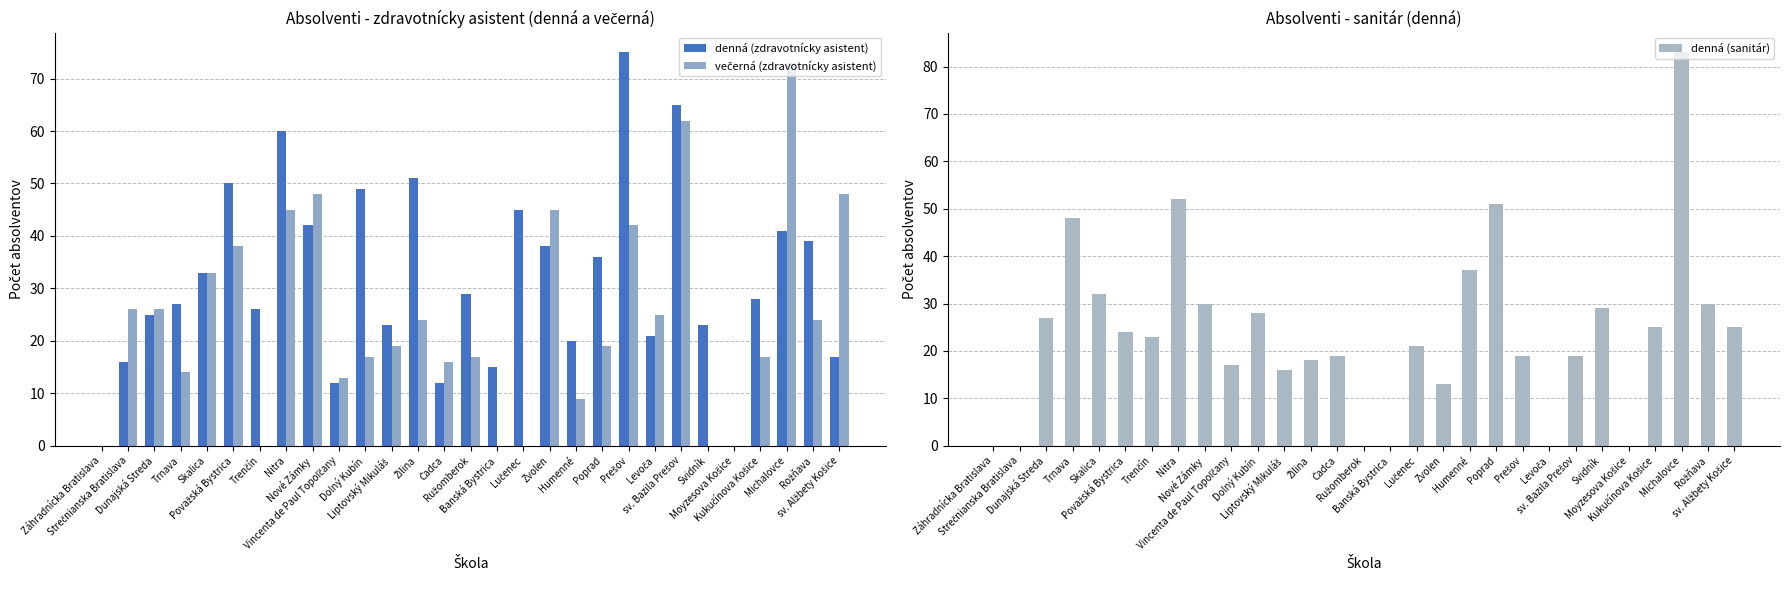

Is it true that večerná (zdravotnícky asistent) equals 13 at Vincenta de Paul Topoľčany?

True